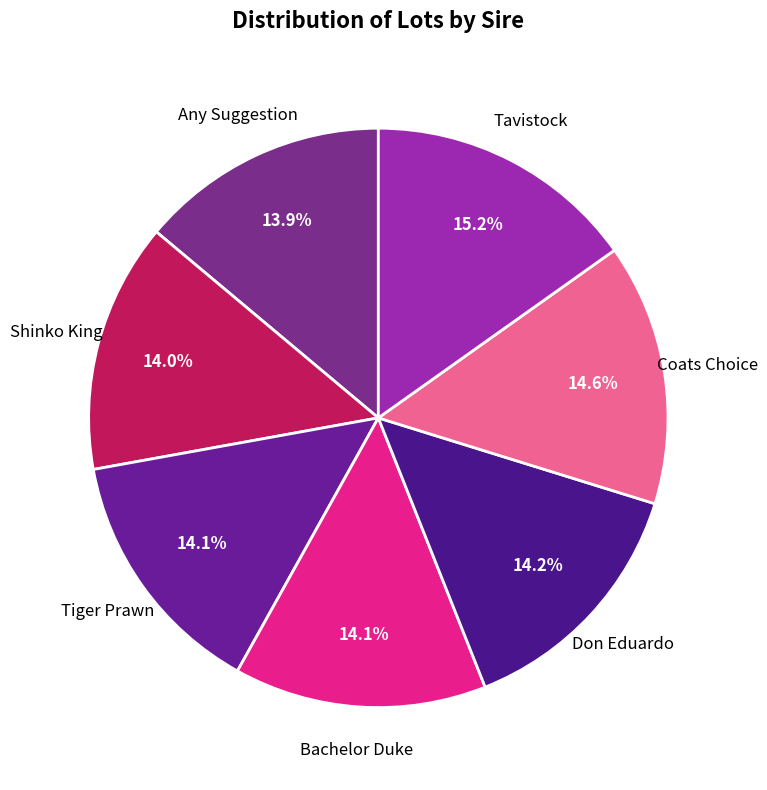

To the nearest percent, what is the average slice percentage?

14%